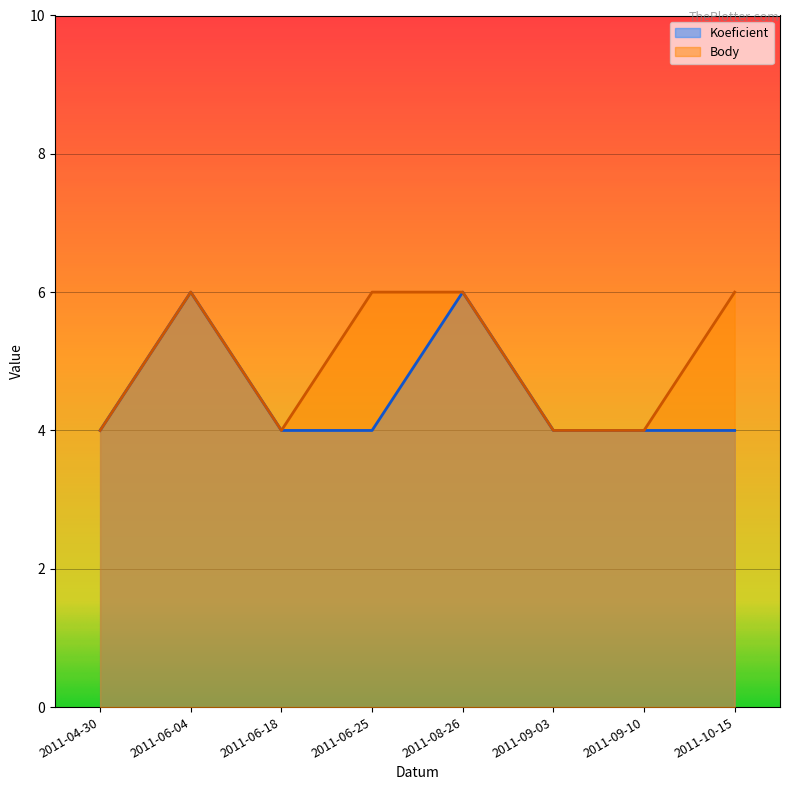

Reading right to left, extract all data points from this chart.

Koeficient: 4	4	4	6	4	4	6	4
Body: 6	4	4	6	6	4	6	4